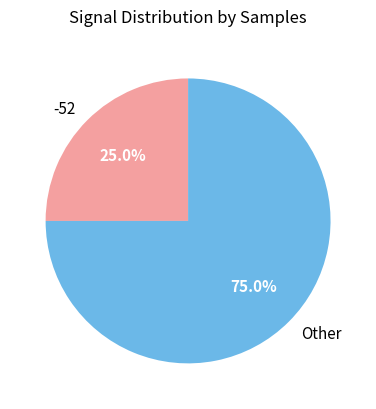

Count the number of slices in the pie.

2